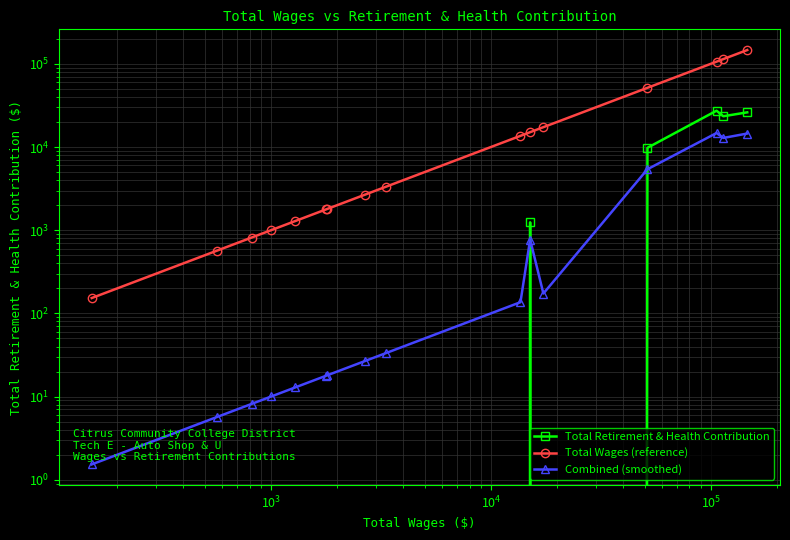

How many data points in Combined (smoothed) are above 33?

8